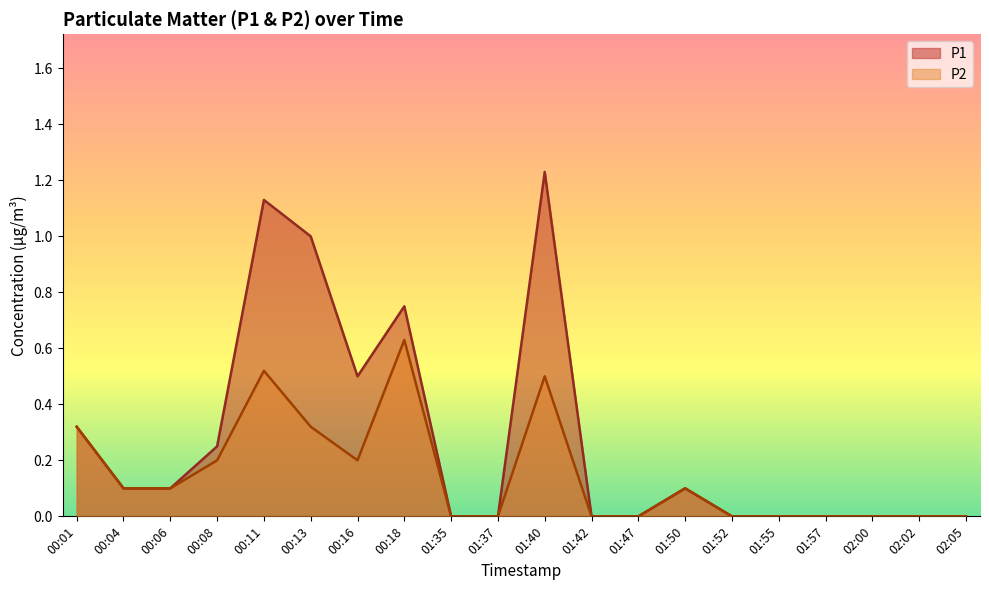

What is the spread (max minus min) of values at 00:16?

0.3